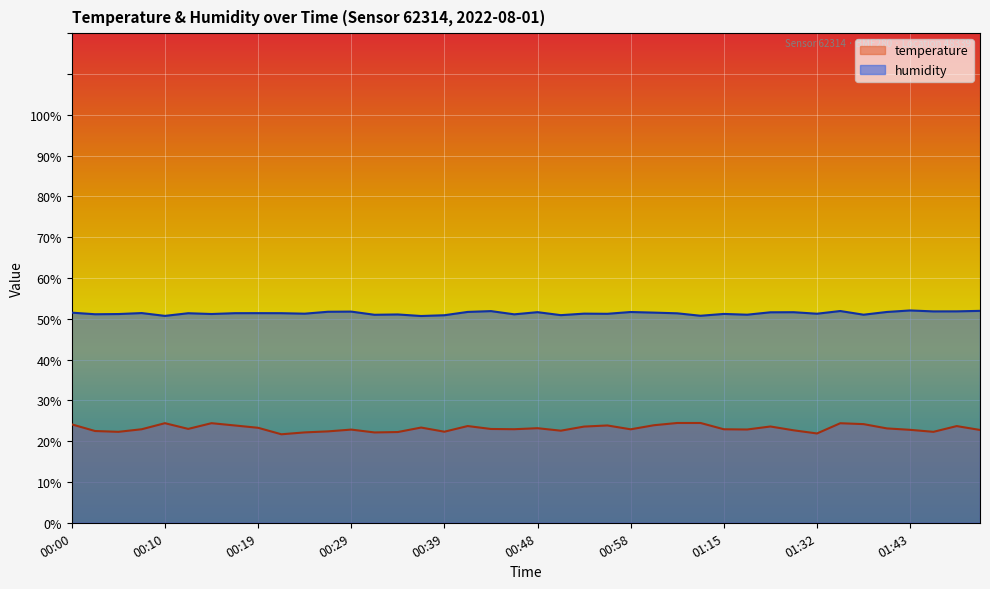

What is the spread (max minus min) of values at 01:48?

28.1